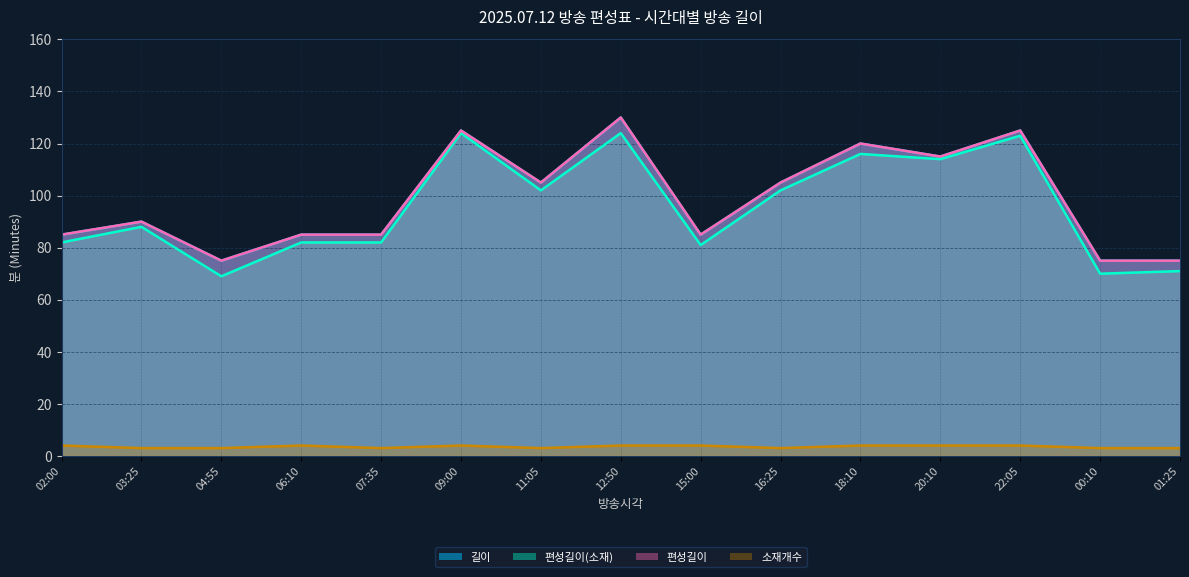

Is it true that 길이 equals 130 at 12:50?

True